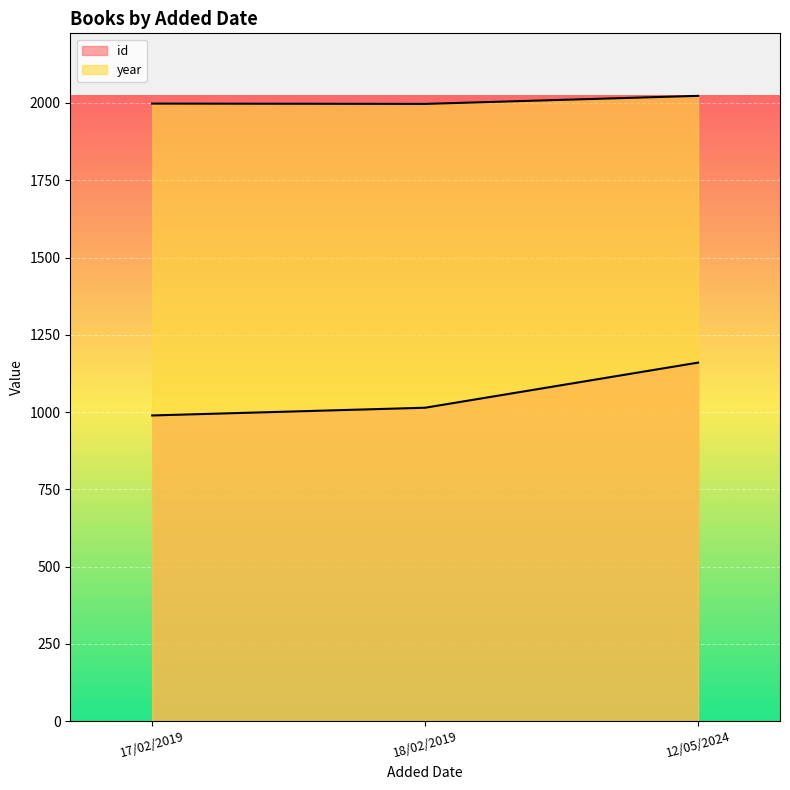

Rank the categories by id value from lowest to highest.

17/02/2019, 18/02/2019, 12/05/2024